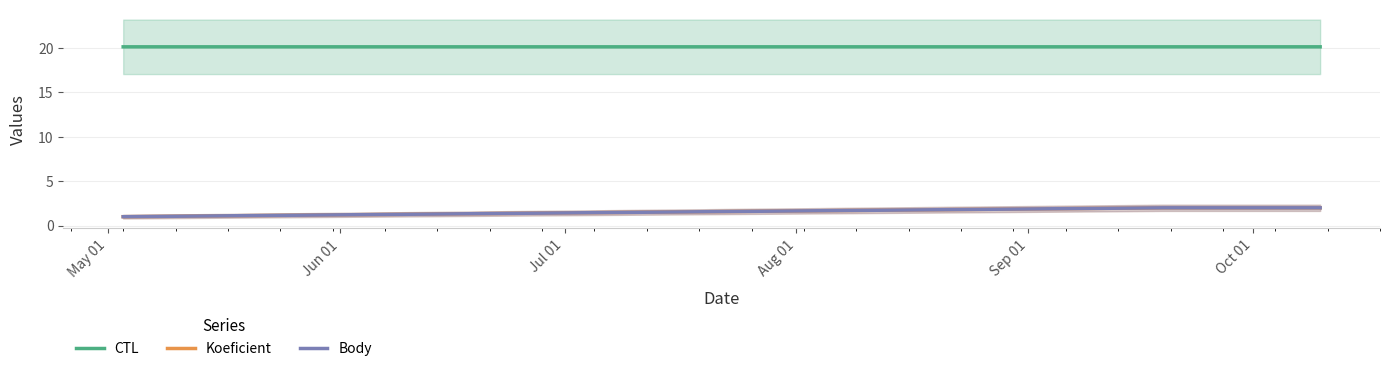

What is the average value of the CTL series?

20.1